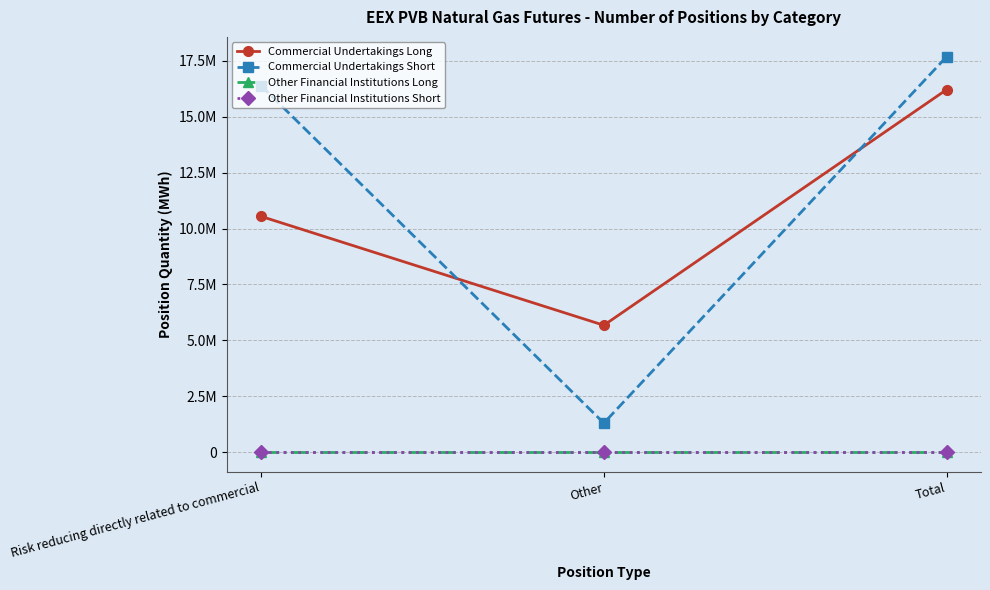

At which category is the sum across all series the highest?

Total